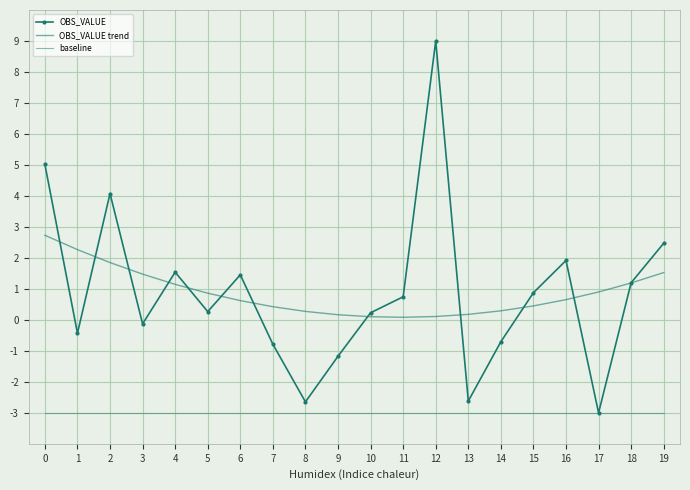

What is the value of the OBS_VALUE point at the 5th from the left?

1.5